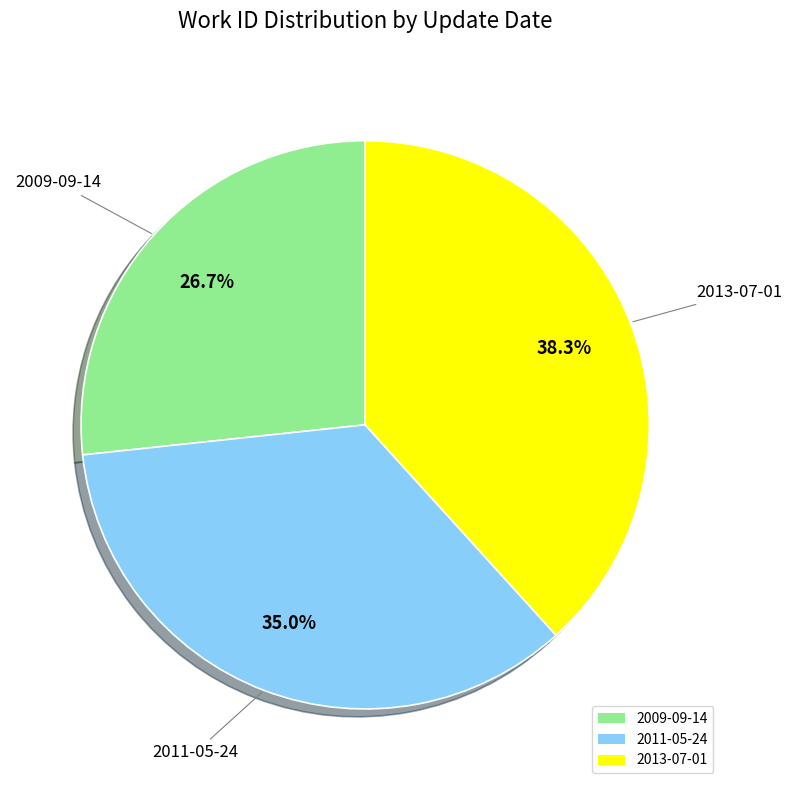

Is it true that 2013-07-01 is 38% of the pie?

True